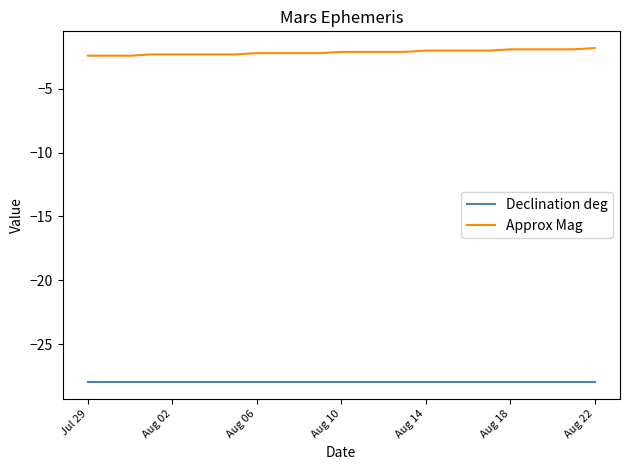

What is the greatest value displayed?

-1.8